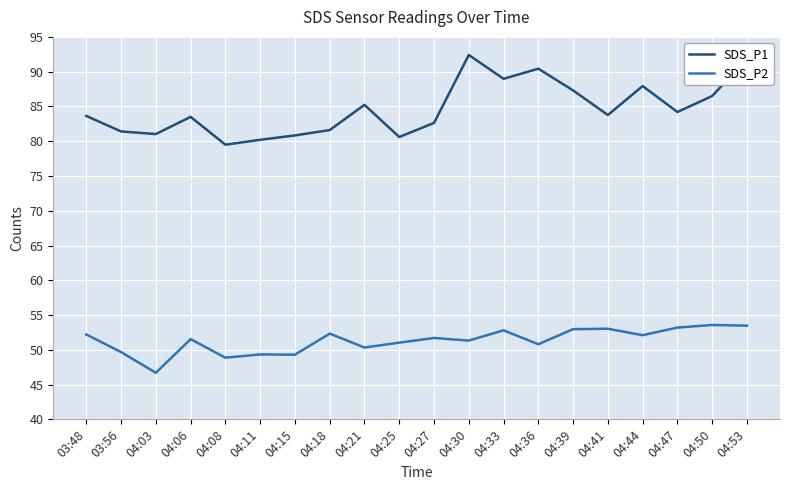

Count the number of data series in this chart.

2